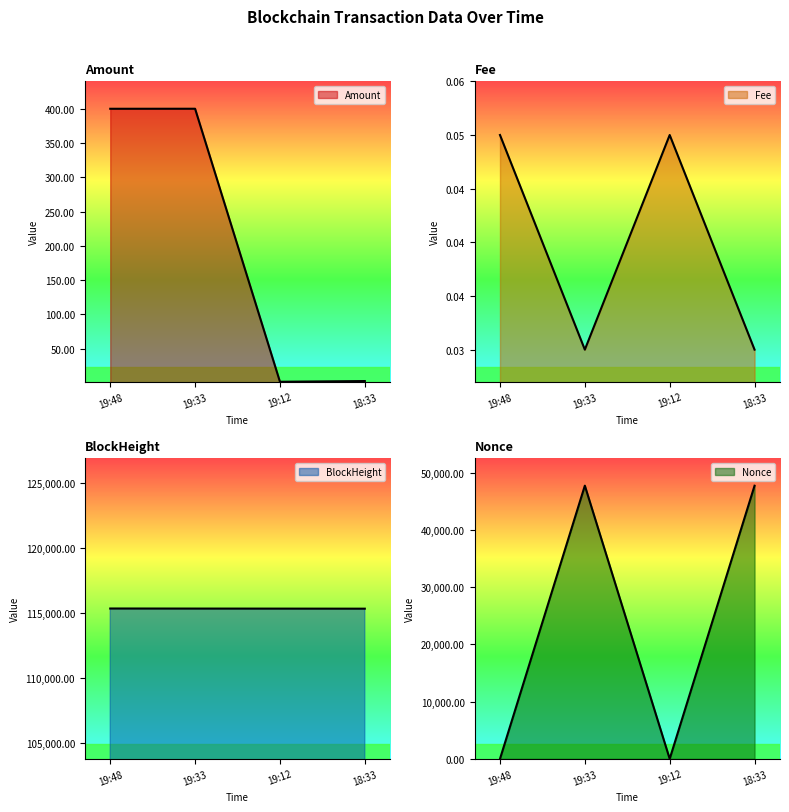

Reading left to right, what are all the values shown in this chart?

Amount line: 19:48=400.2	19:33=400.3	19:12=1.4	18:33=2.5
Fee line: 19:48=0.1	19:33=0.0	19:12=0.1	18:33=0.0
BlockHeight line: 19:48=115352.0	19:33=115347.0	19:12=115344.0	18:33=115340.0
Nonce line: 19:48=1.0	19:33=47741.0	19:12=0.0	18:33=47731.0